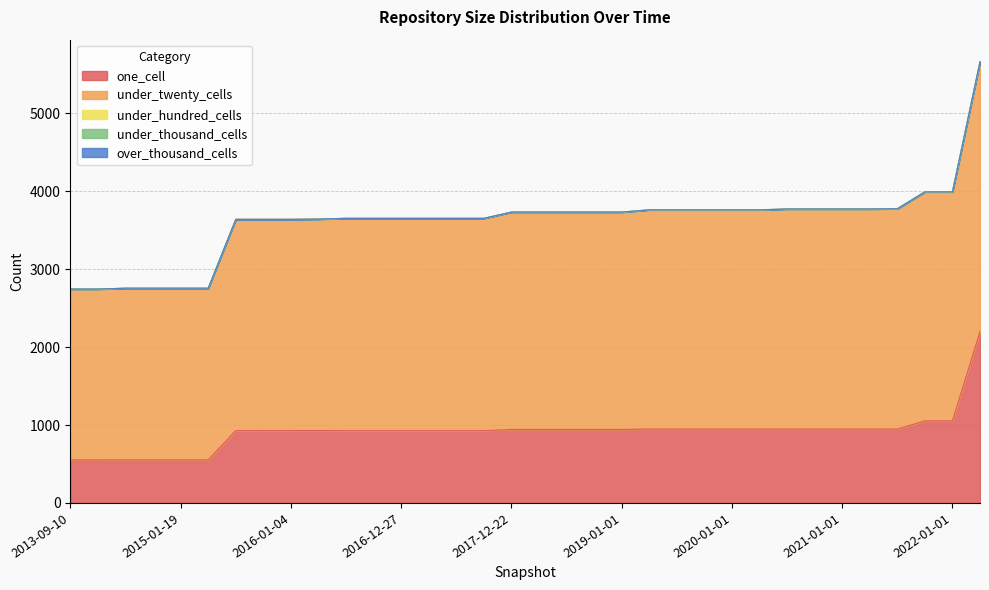

Count the number of data series in this chart.

5